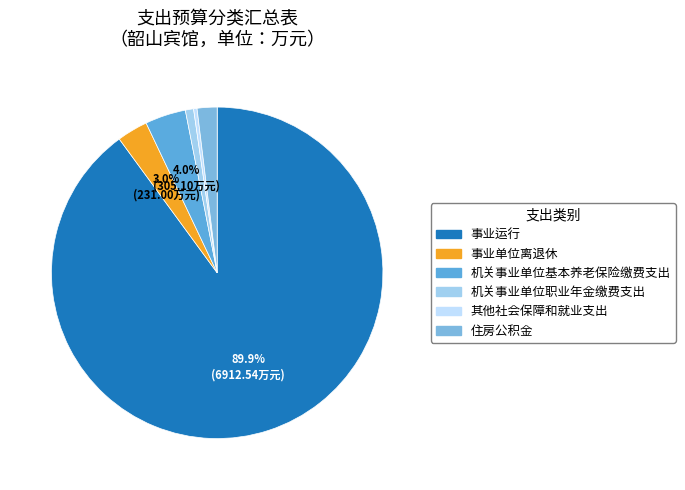

Which category has the smallest portion of the pie?

其他社会保障和就业支出